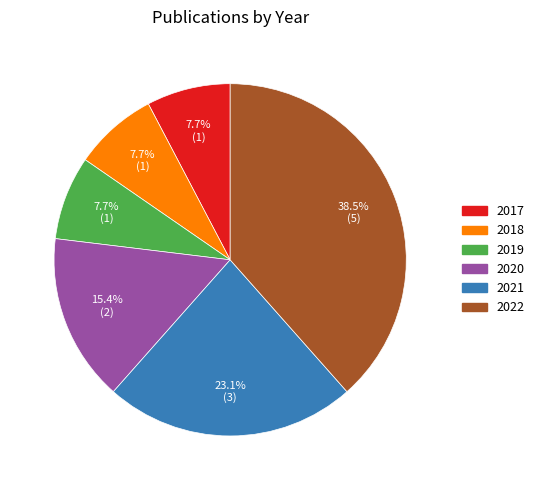

Approximately how many times larger is the value at 2022 compared to 2020?

2.5